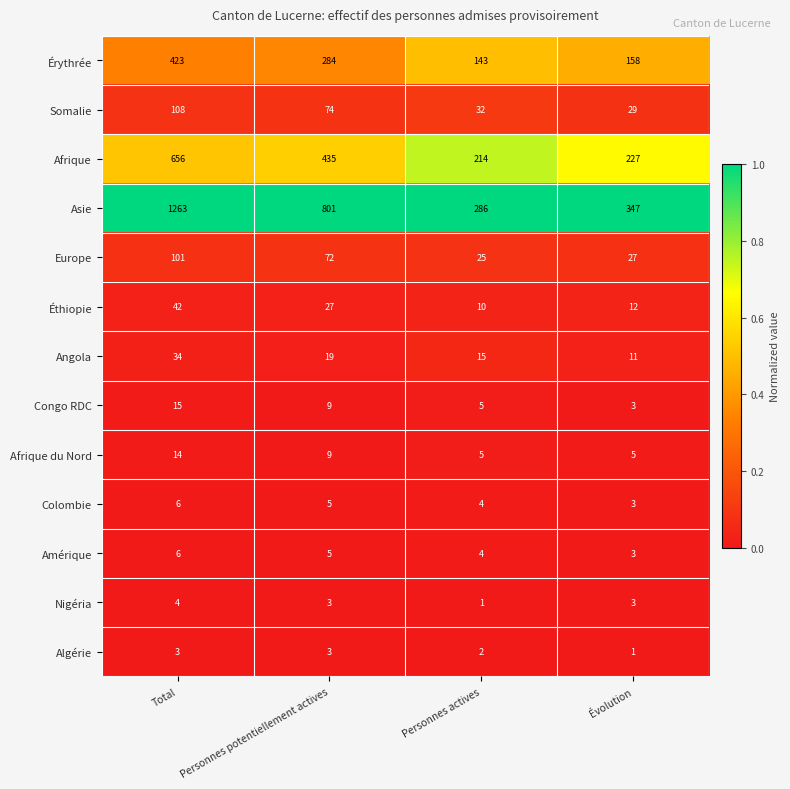

Between Total and Personnes potentiellement actives, which series saw the biggest shift?

Asie